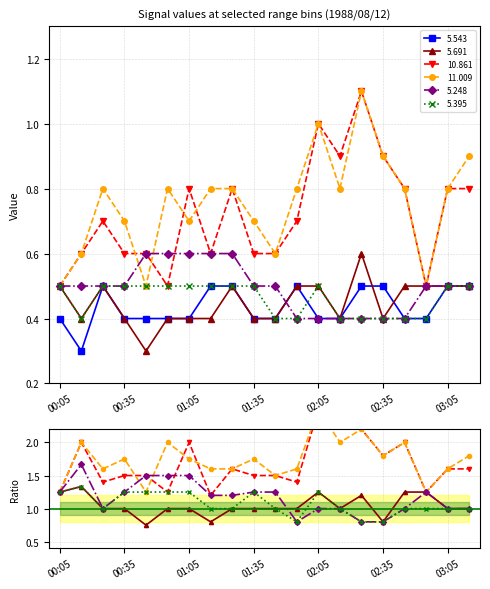

Between 02:25 and 01:25, which is larger?

02:25